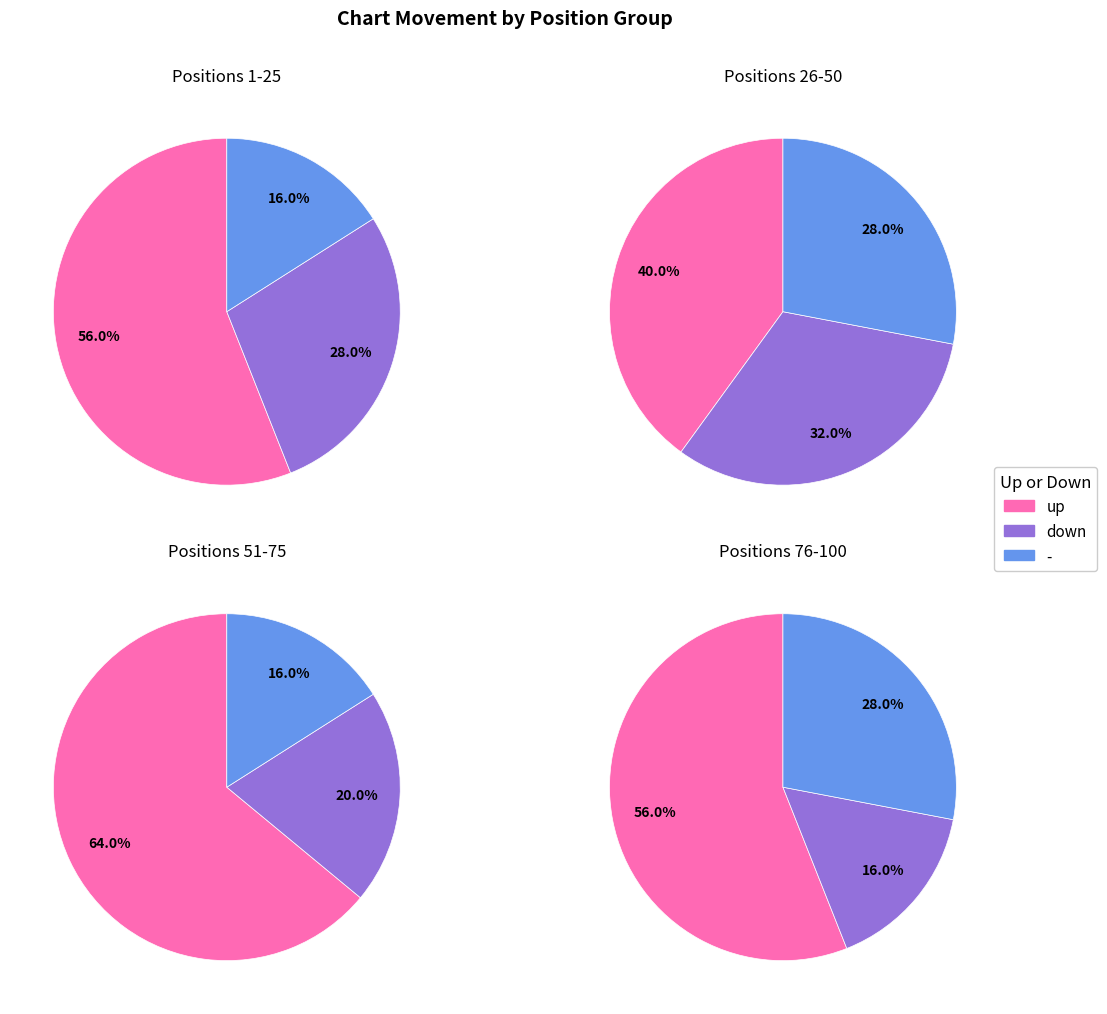

How many slices are in this pie chart?

3